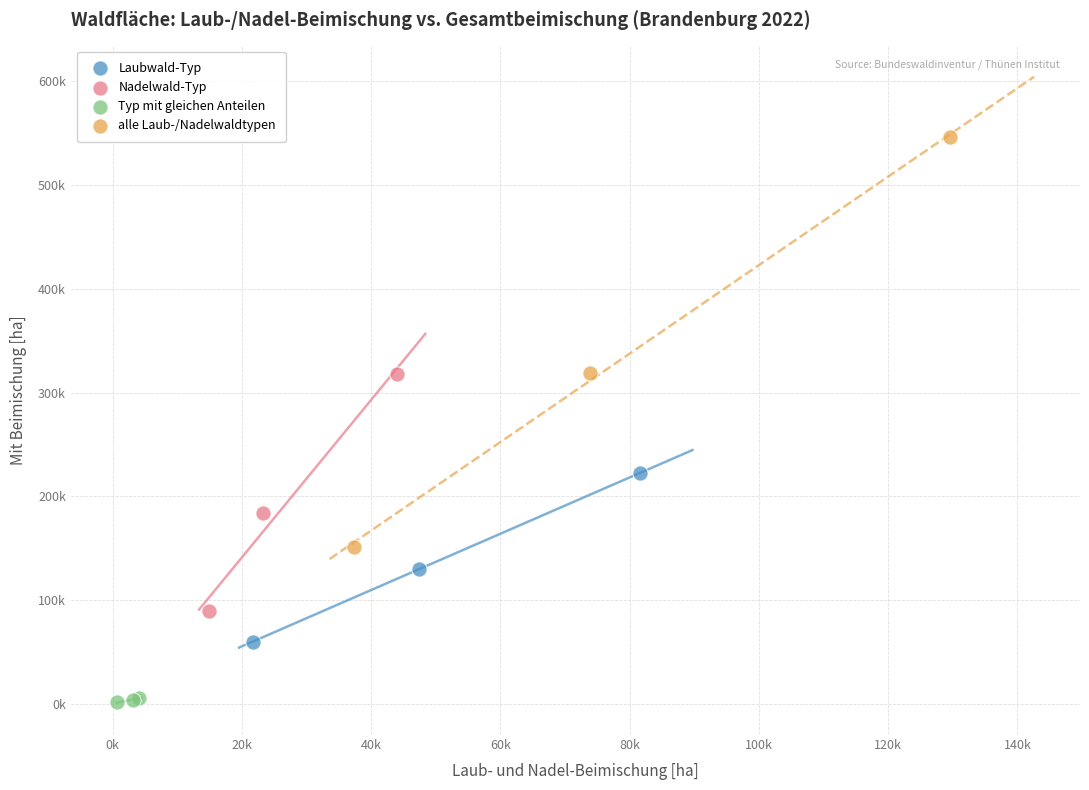

Which series contains the lowest Y value?

Typ mit gleichen Anteilen